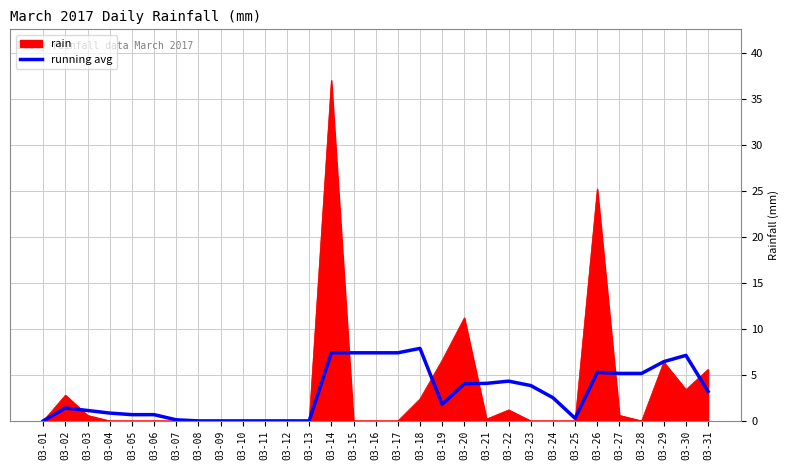

Which label corresponds to the largest value in the chart?

03-14